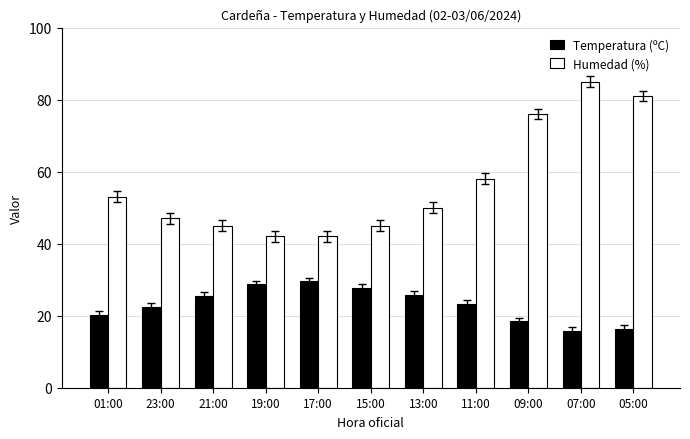

What is the average value of the Humedad (%) series?

56.7